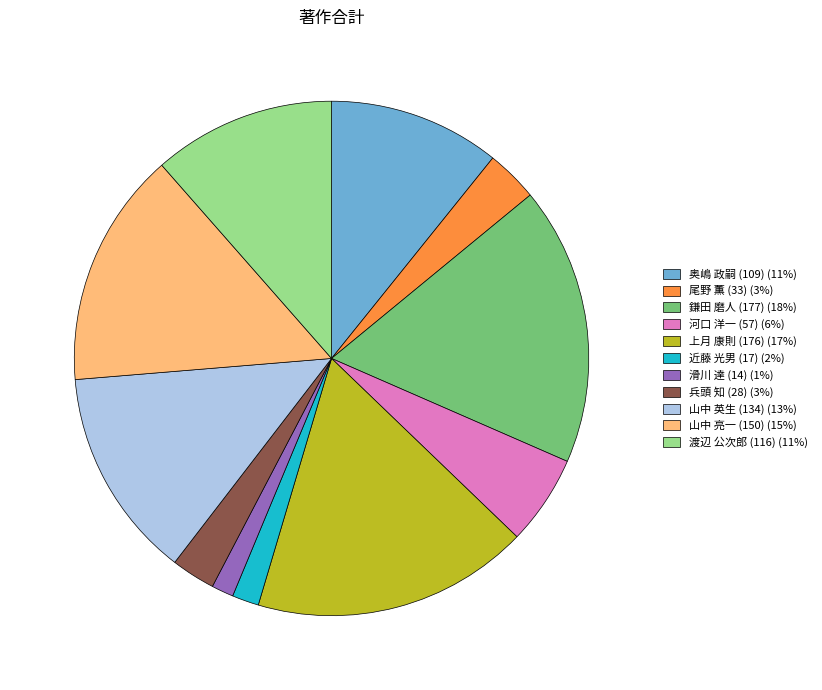

Count the number of slices in the pie.

11